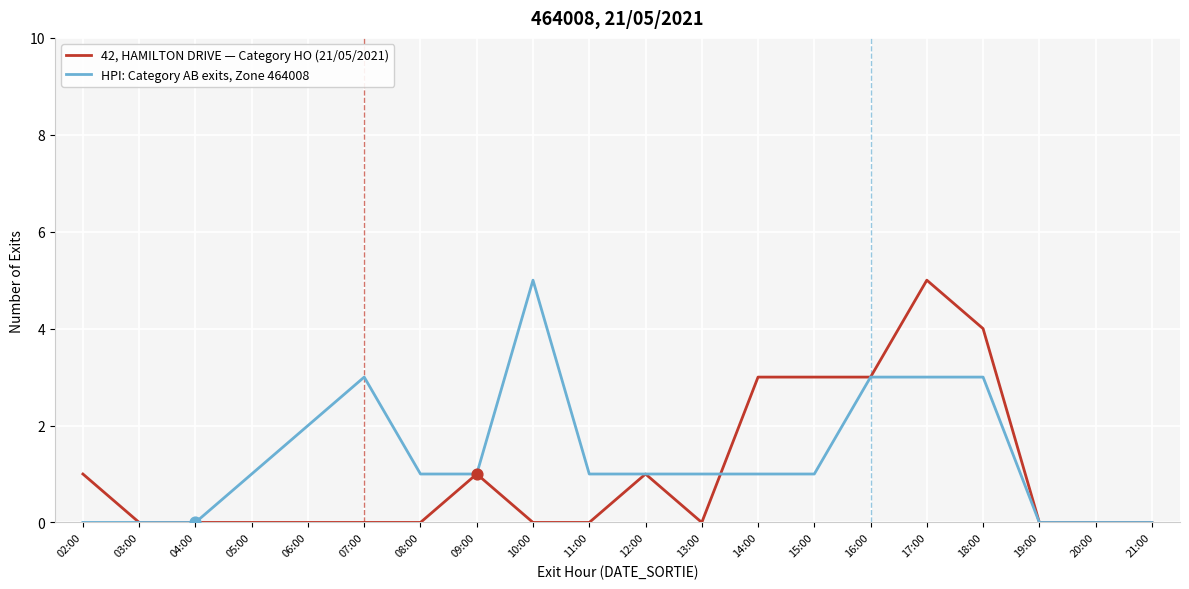

At which category is the sum across all series the highest?

17:00